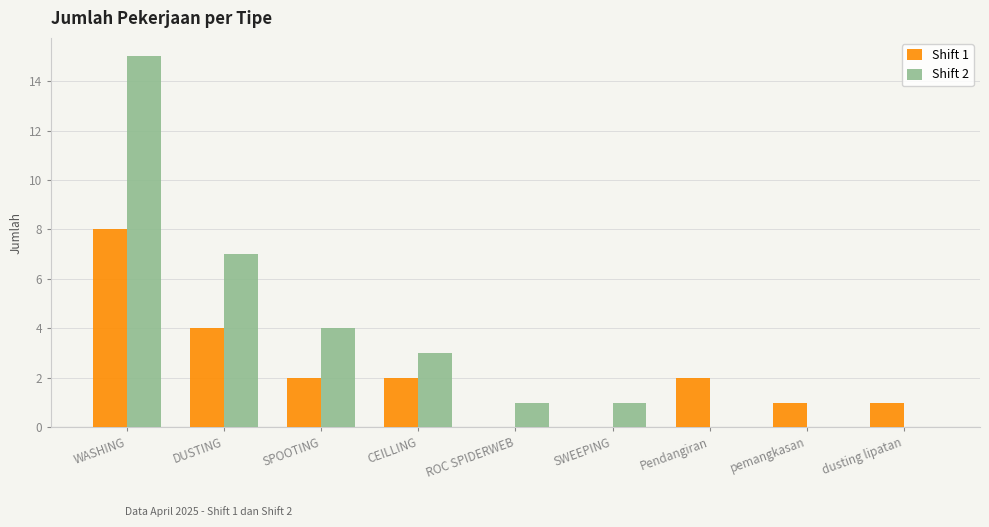

Are the bars horizontal?

No